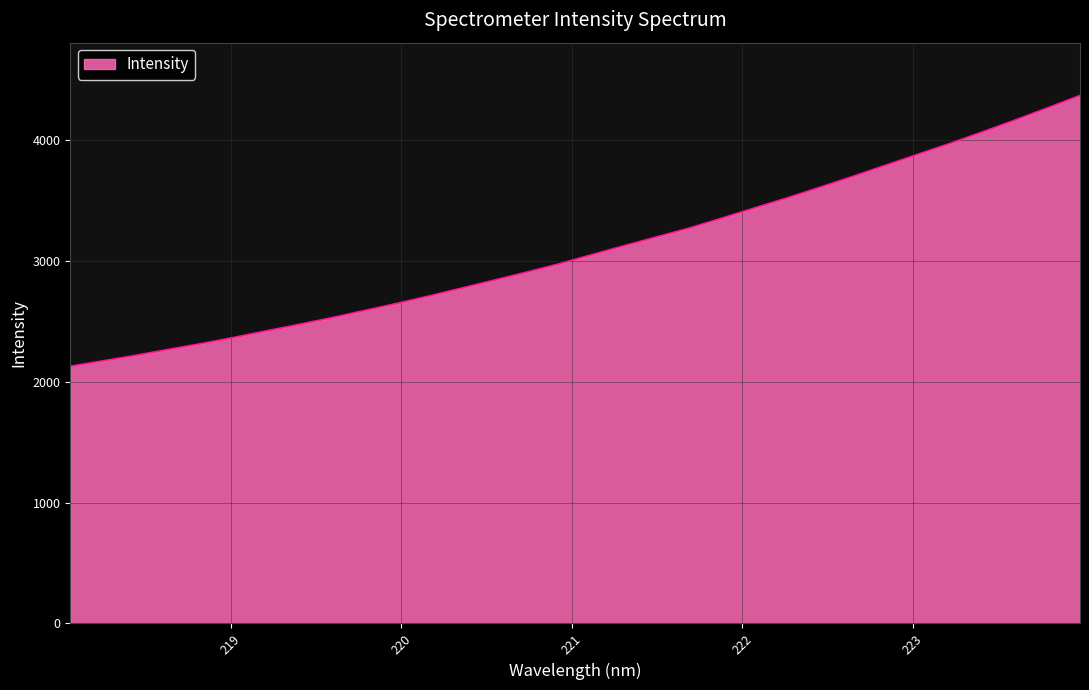

What is the difference between the maximum and minimum values?

2242.3